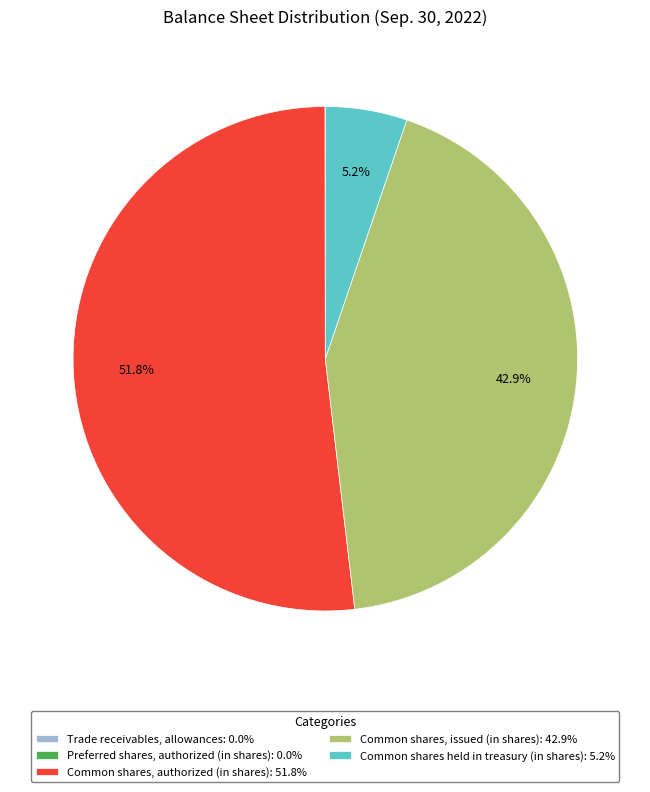

What percentage is NOT represented by Common shares, issued (in shares): 42.9%?

57.1%